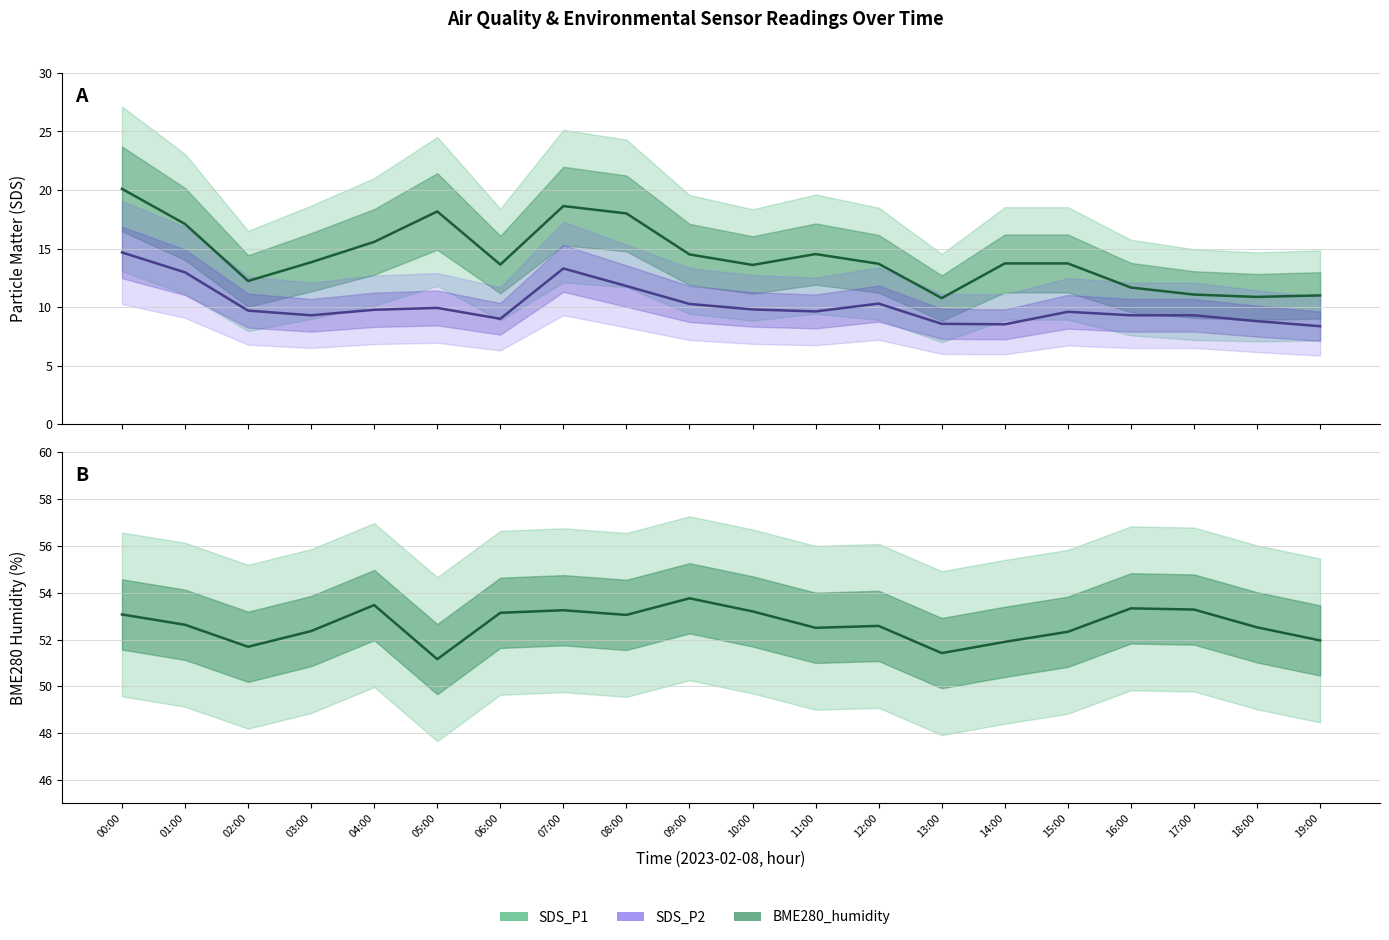

Rank the series by their maximum value, from lowest to highest.

SDS_P2, SDS_P1, BME280_humidity